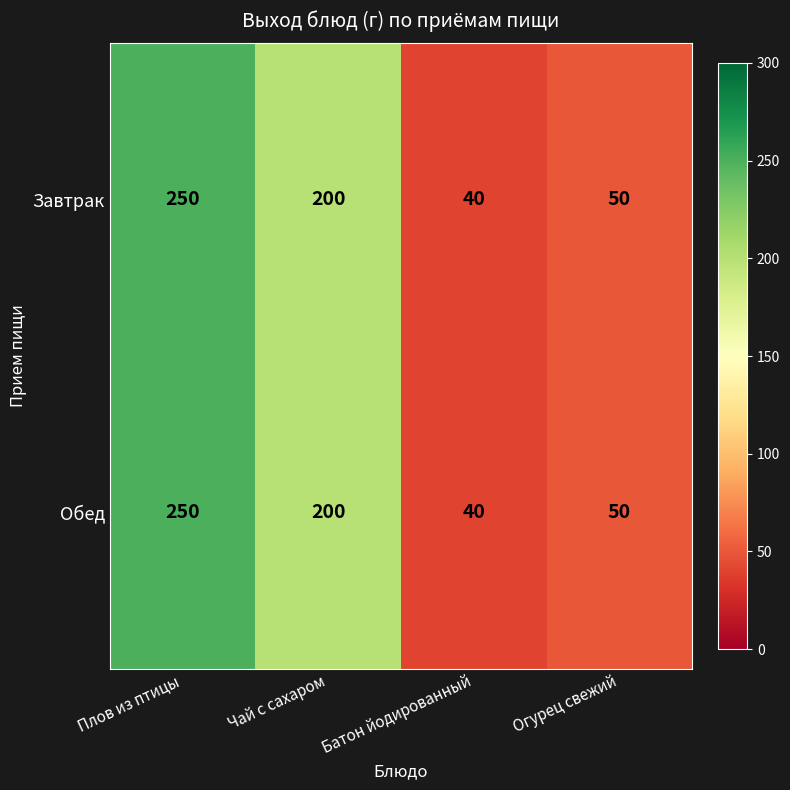

Reading right to left, extract all data points from this chart.

Завтрак: 50	40	200	250
Обед: 50	40	200	250